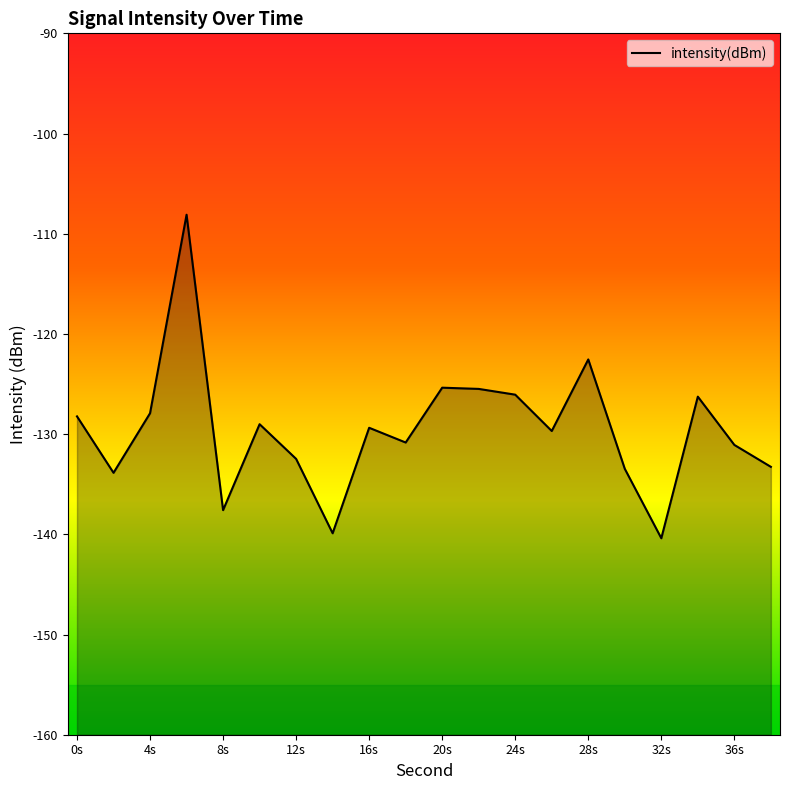

What is the difference between the values at 20s and 0s?

2.9